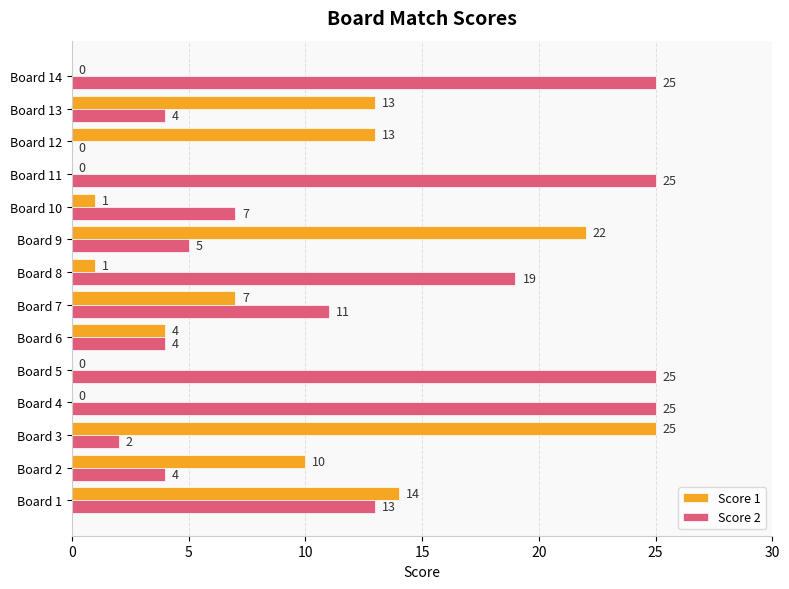

What are all the series names shown in the legend?

Score 1, Score 2